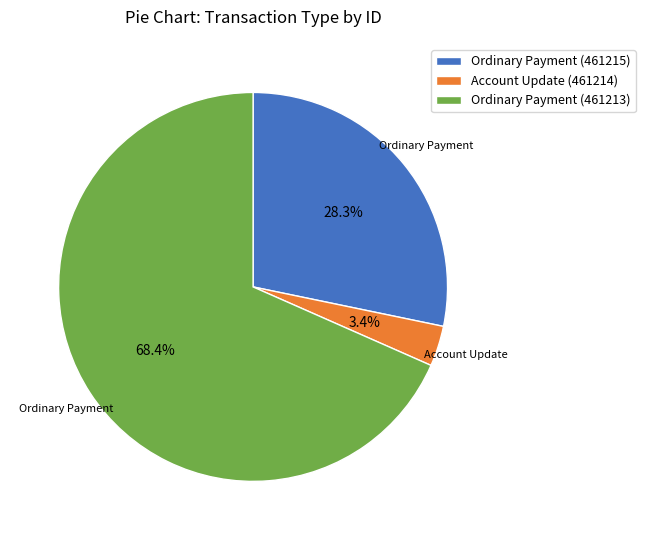

Which slice is the smallest?

Account Update (461214)